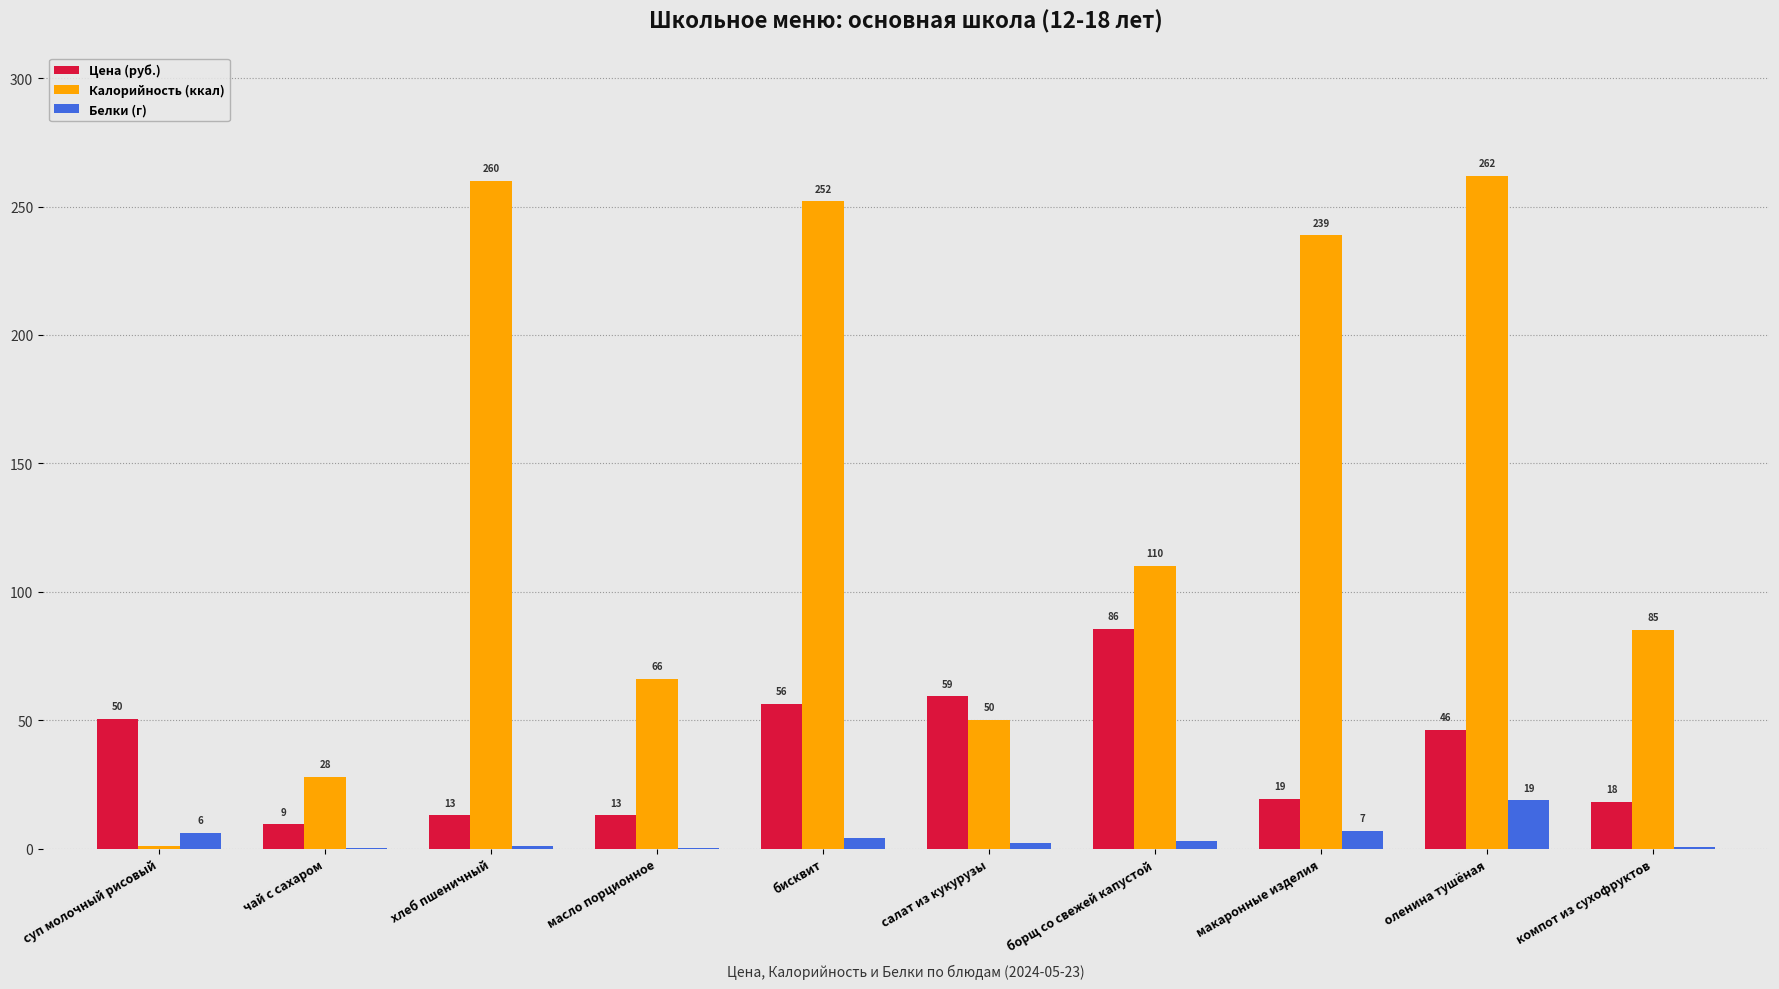

The value of Цена (руб.) at бисквит is 56.3. True or false?

True